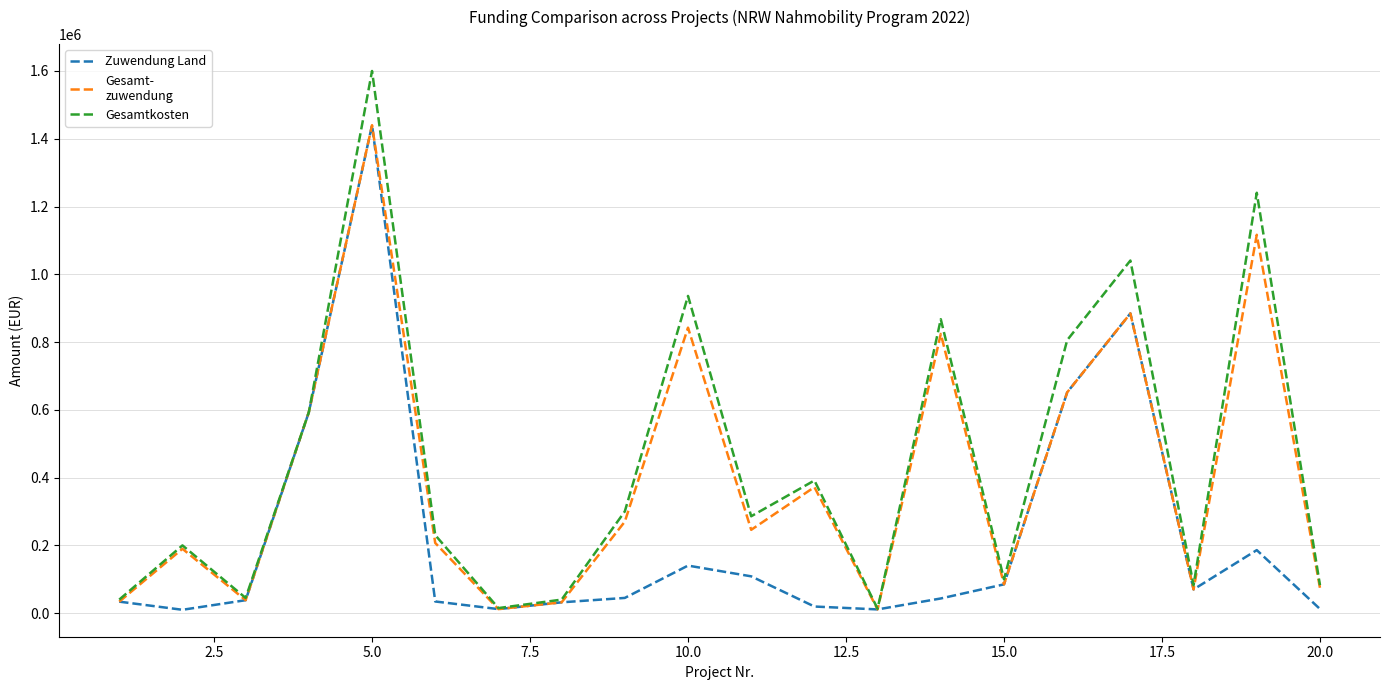

What is the greatest value displayed?

1600000